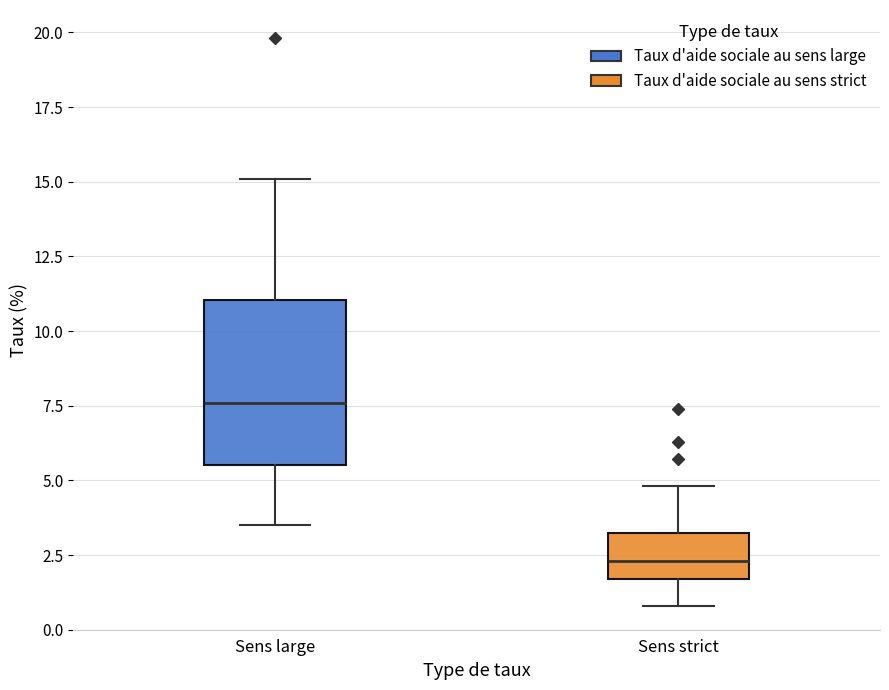

Reading left to right, transcribe this box plot: for each box, give where its median line is, the range the box spans, and where its two whiskers end, as read against the y-axis. The values are not printed on the chart, so give them approximately, as read against the axis.

Sens large: median 7.5, box 5.5 to 11.0, whiskers 3.5 to 15.0
Sens strict: median 2.5, box 1.5 to 3.5, whiskers 1.0 to 5.0